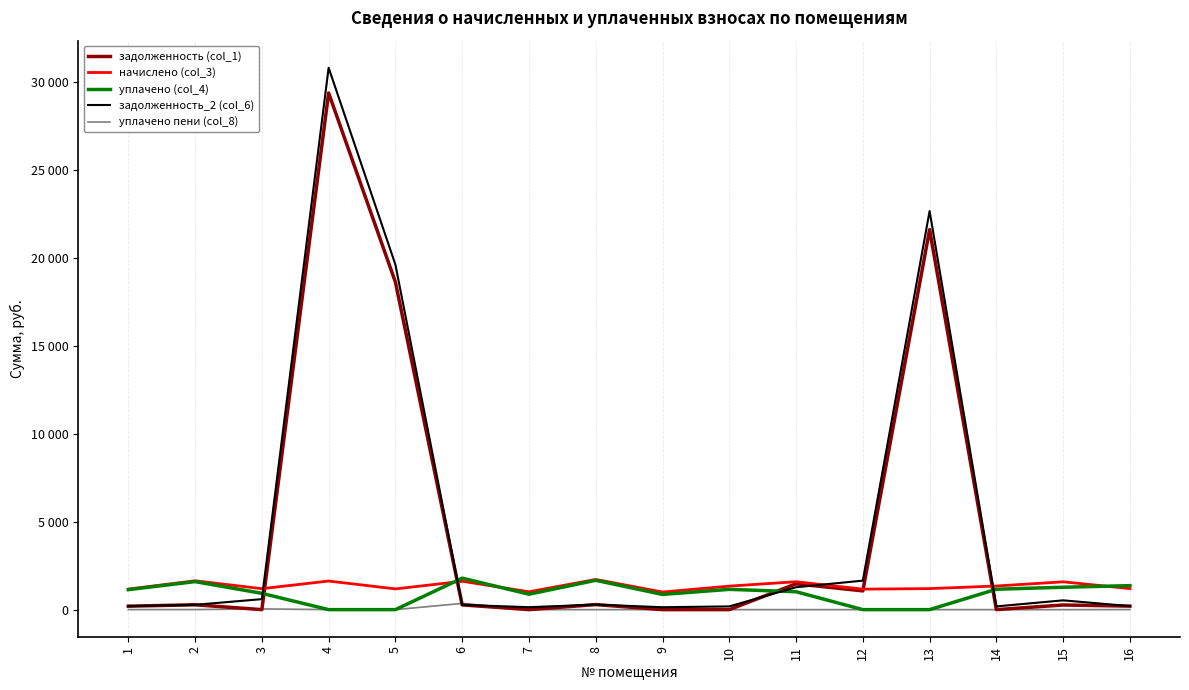

Is this an area chart (filled region under the line)?

No